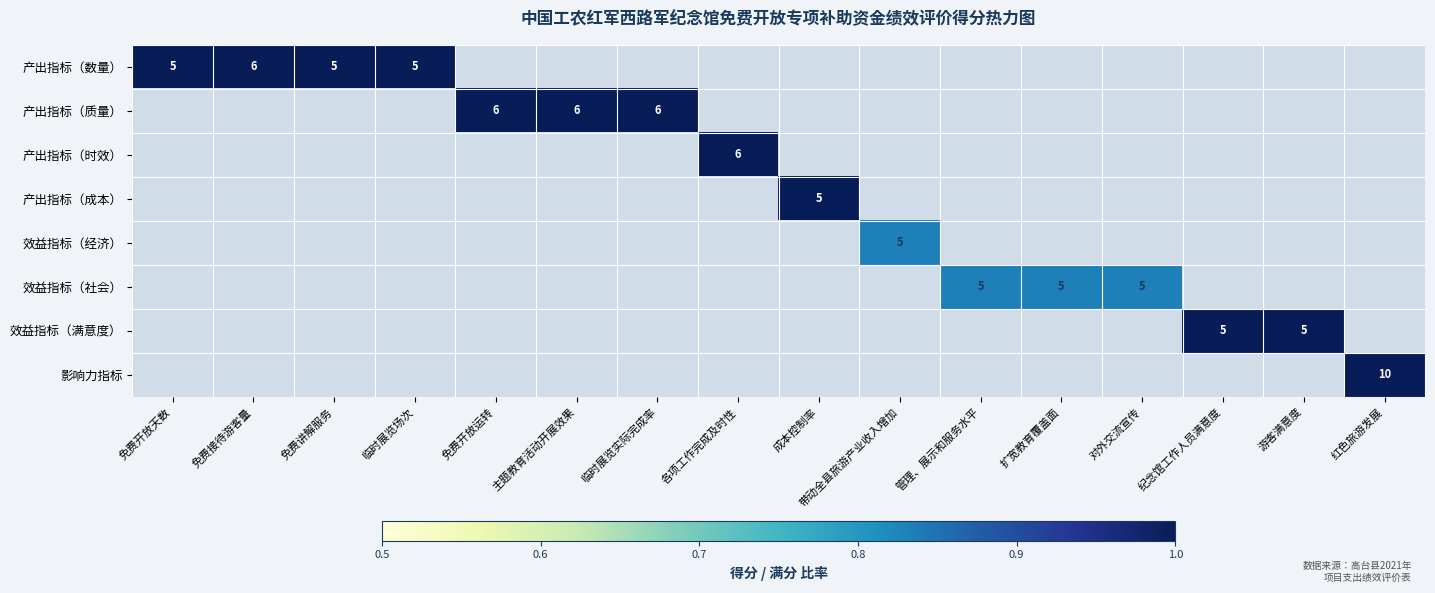

Is it true that 效益指标（满意度） equals 5 at 游客满意度?

True